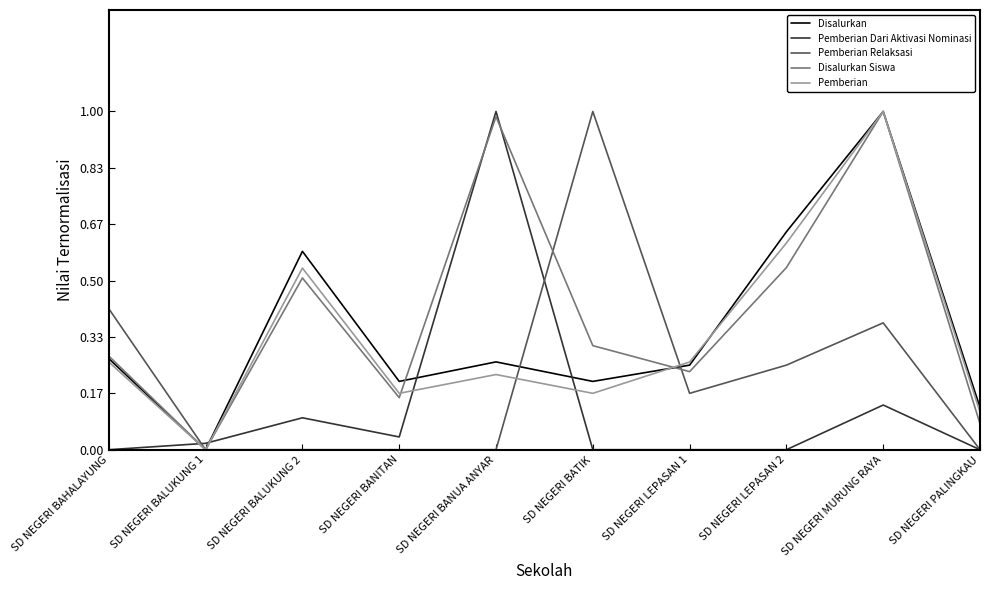

Does the chart have visible grid lines?

No